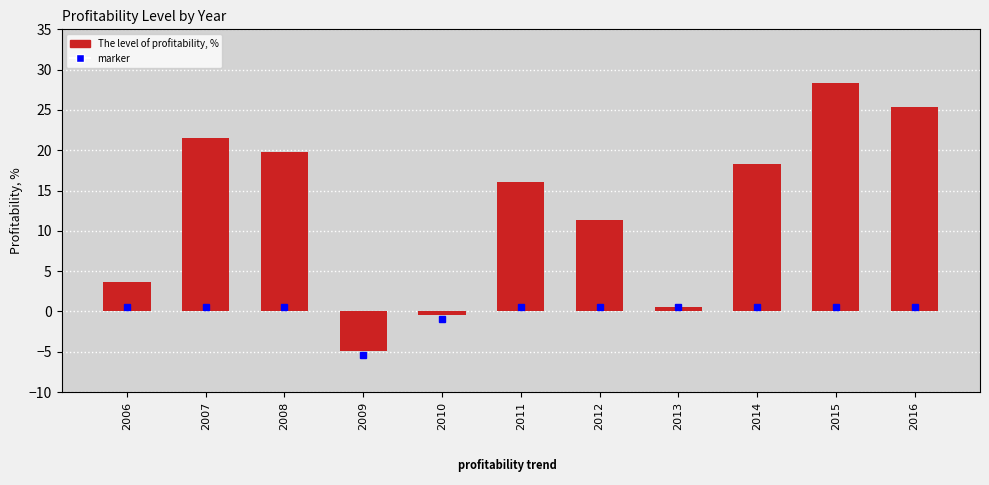

List the labels in order of value, smallest first.

2009, 2010, 2013, 2006, 2012, 2011, 2014, 2008, 2007, 2016, 2015